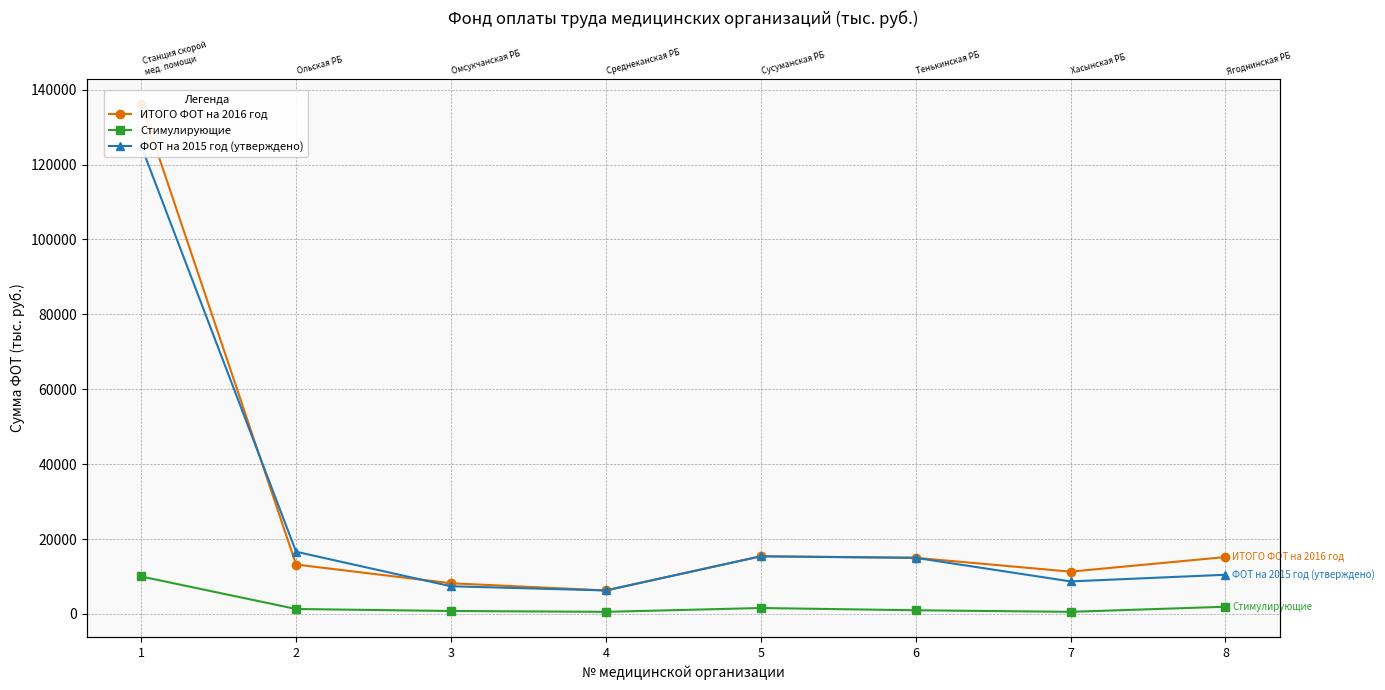

Which series has the widest spread of values?

ИТОГО ФОТ на 2016 год